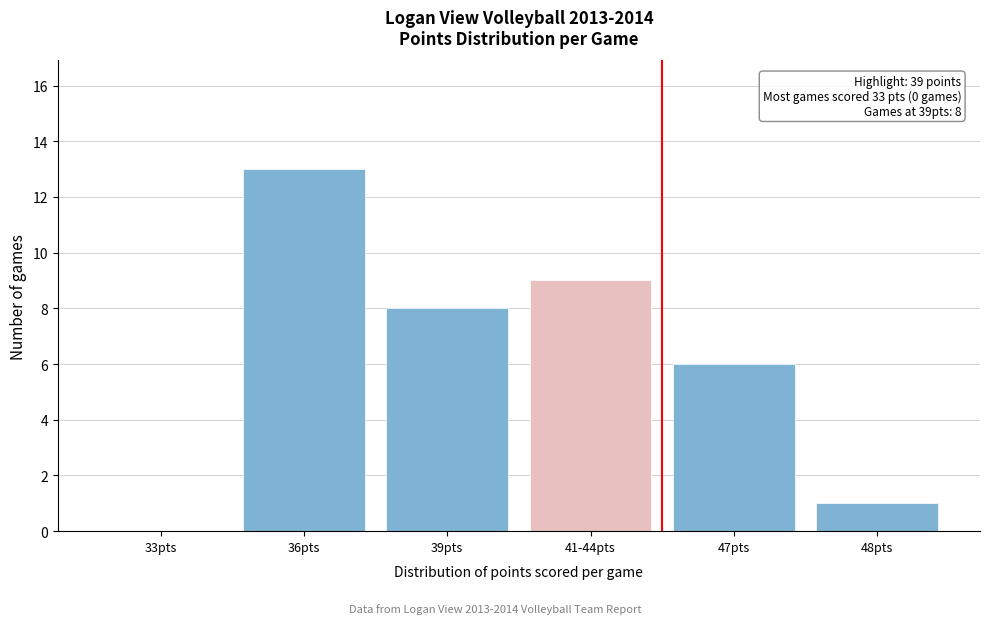

Reading left to right, list all the values displayed in this chart.

33pts=0	36pts=13	39pts=8	41-44pts=9	47pts=6	48pts=1